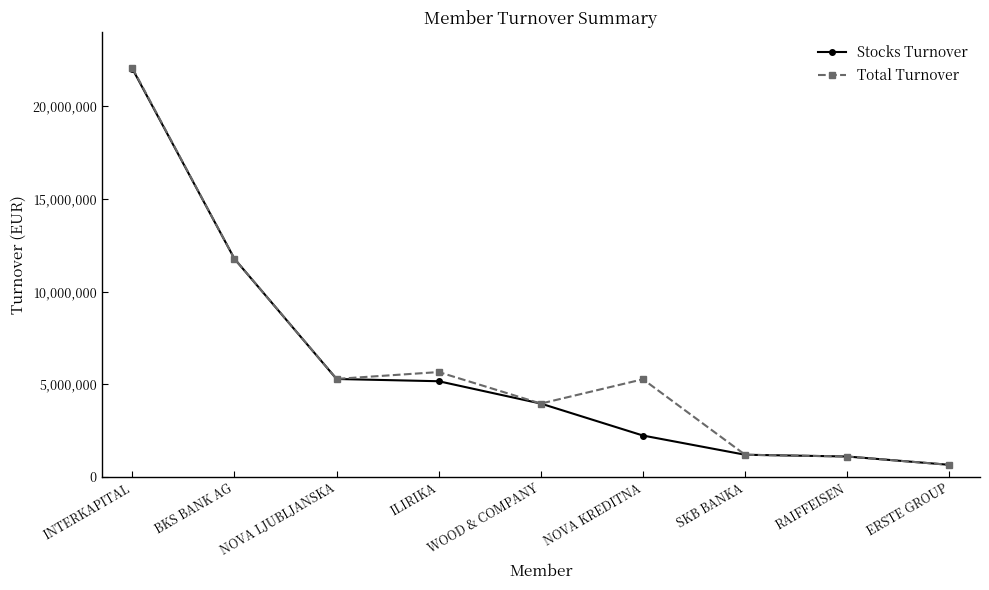

Count the number of categories in the chart.

9